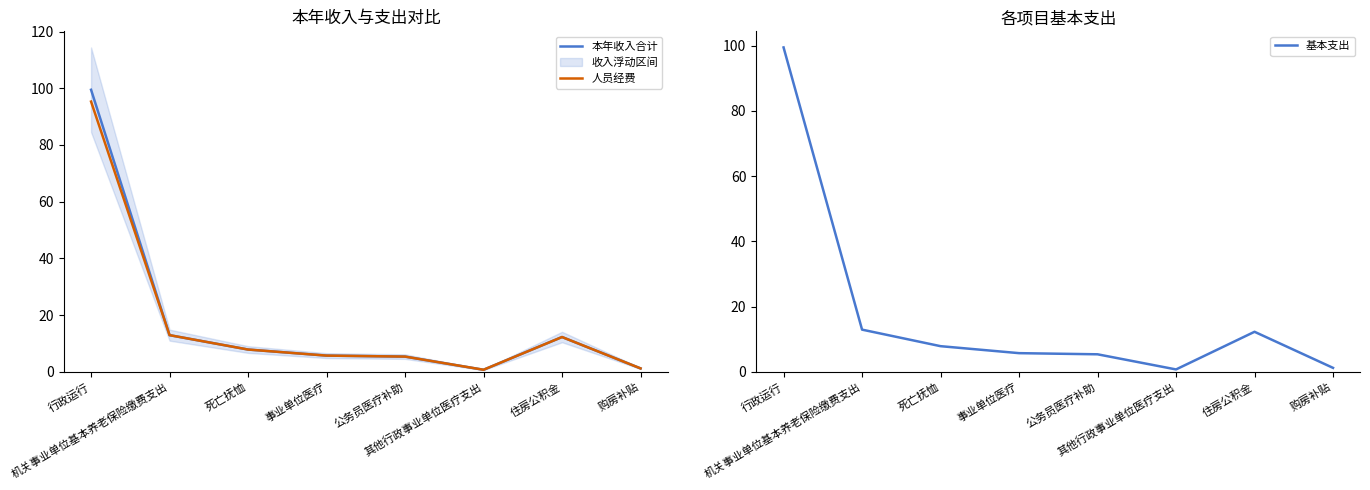

Is this an area chart (filled region under the line)?

No